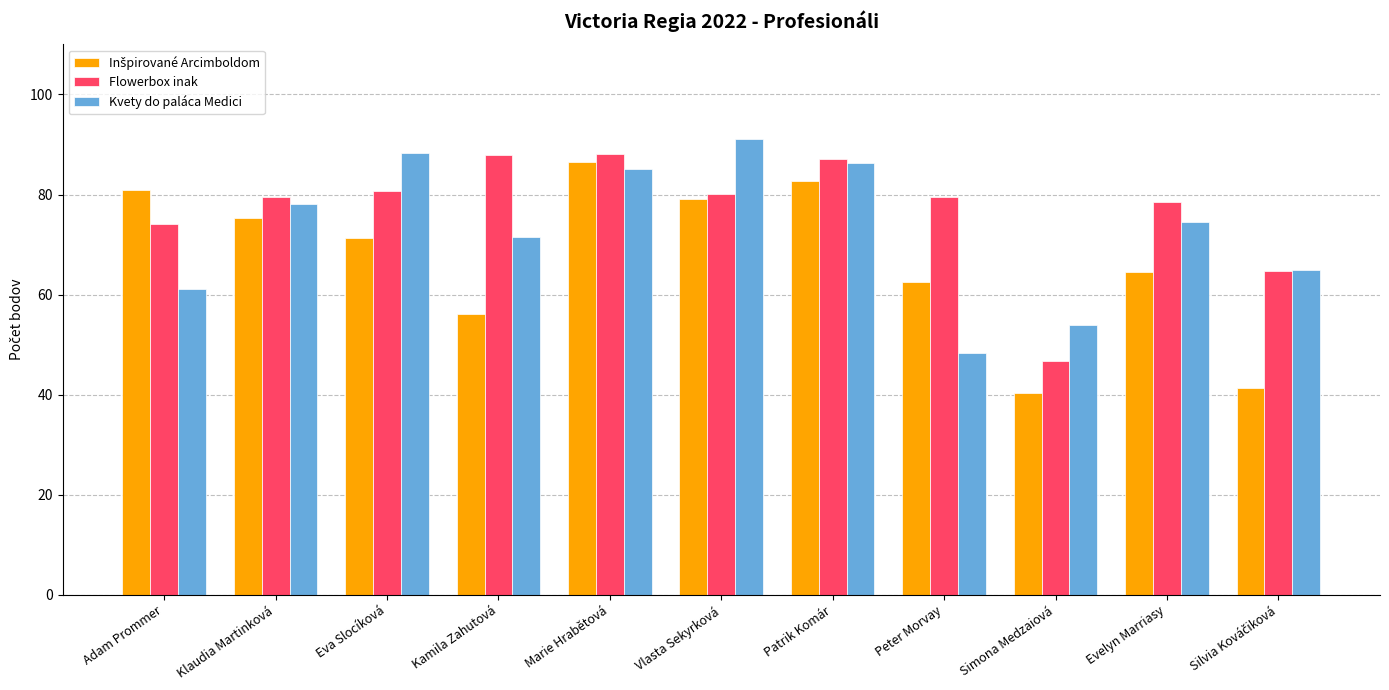

What is the sum of the Flowerbox inak values at Marie Hrabětová and Simona Medzaiová?

134.7